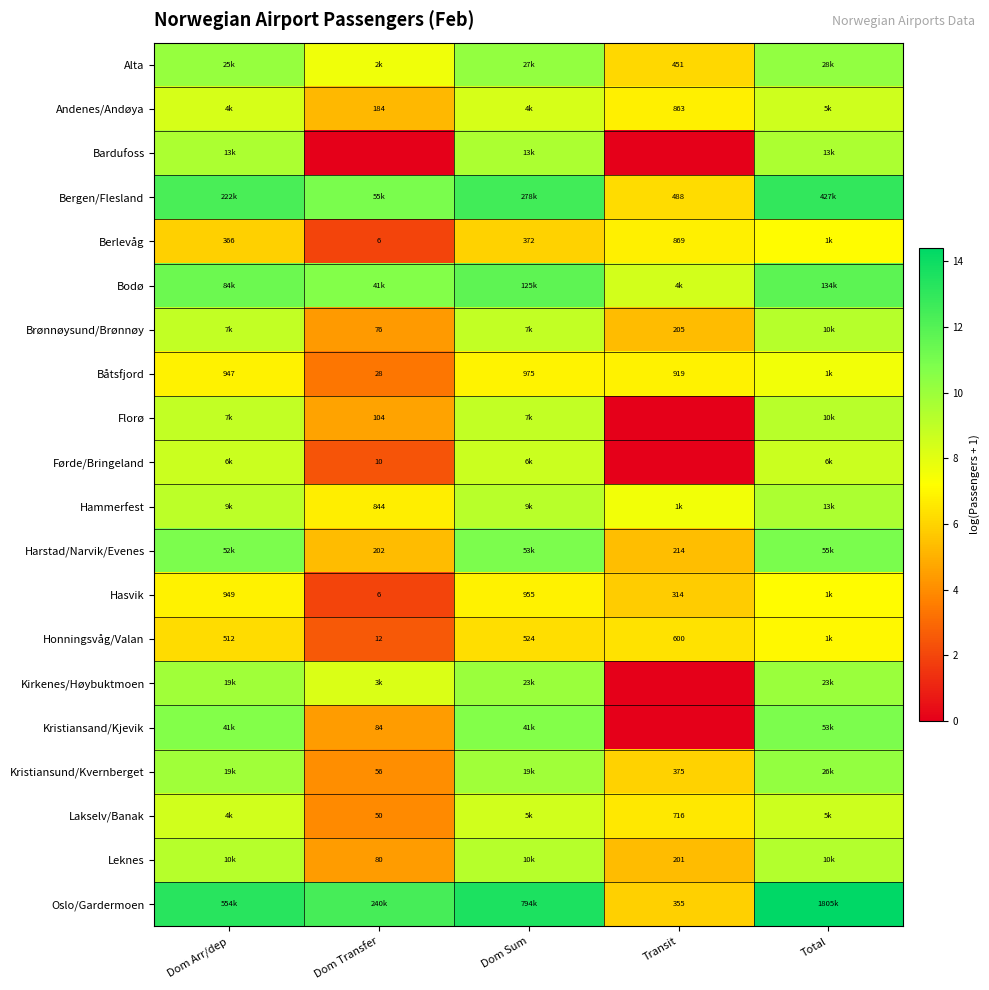

What is the difference between the second highest and second lowest values in the Hammerfest series?

1.6